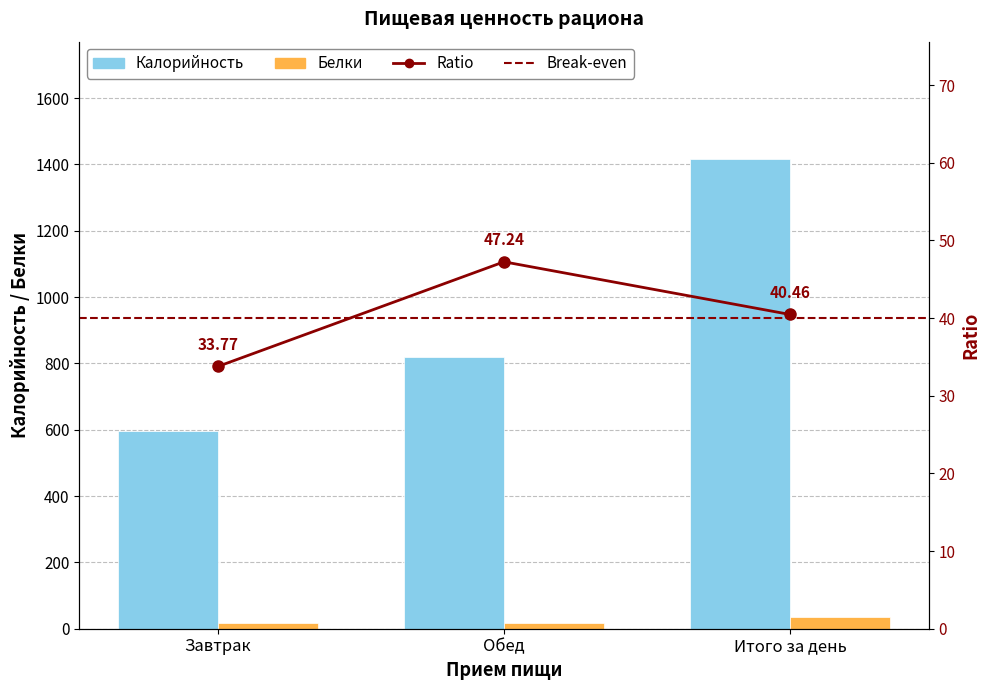

The Белки series shows 17.4 at Обед. True or false?

True